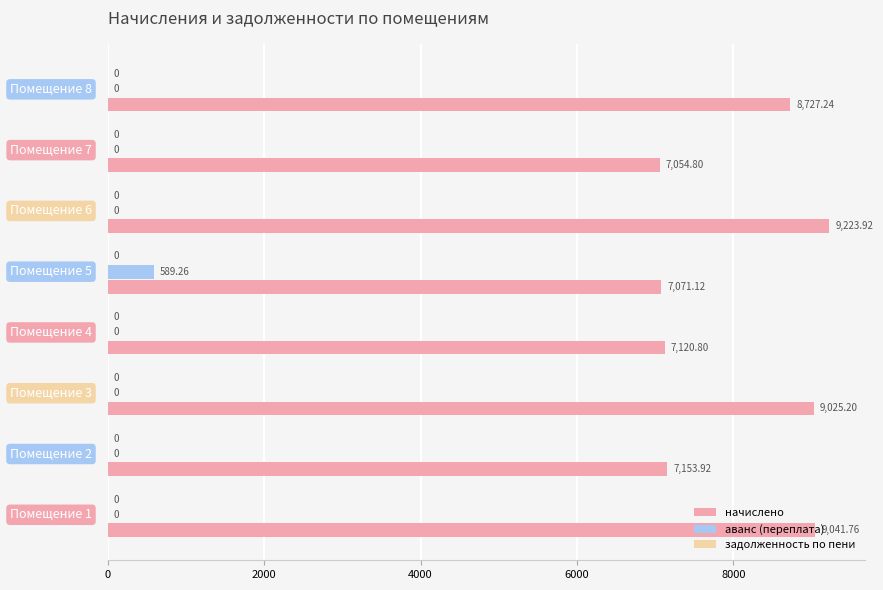

Which series has the largest total across all categories?

начислено